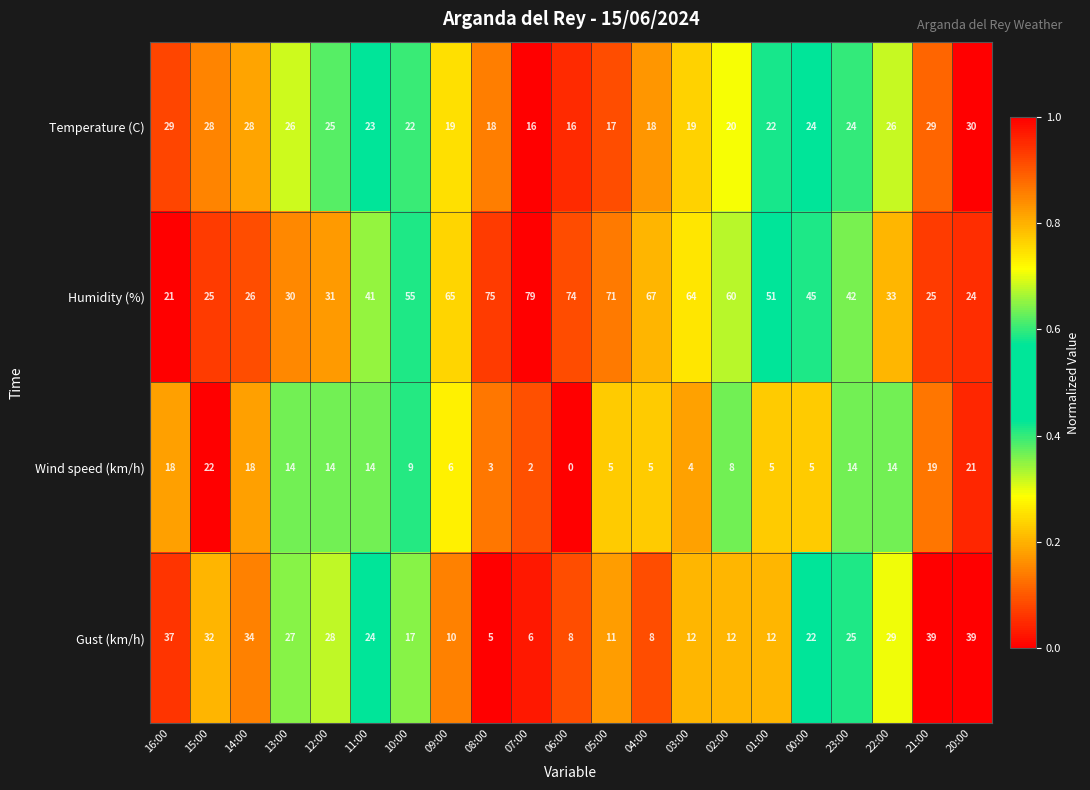

True or false: Humidity (%) has a value of 11 at 20:00.

False